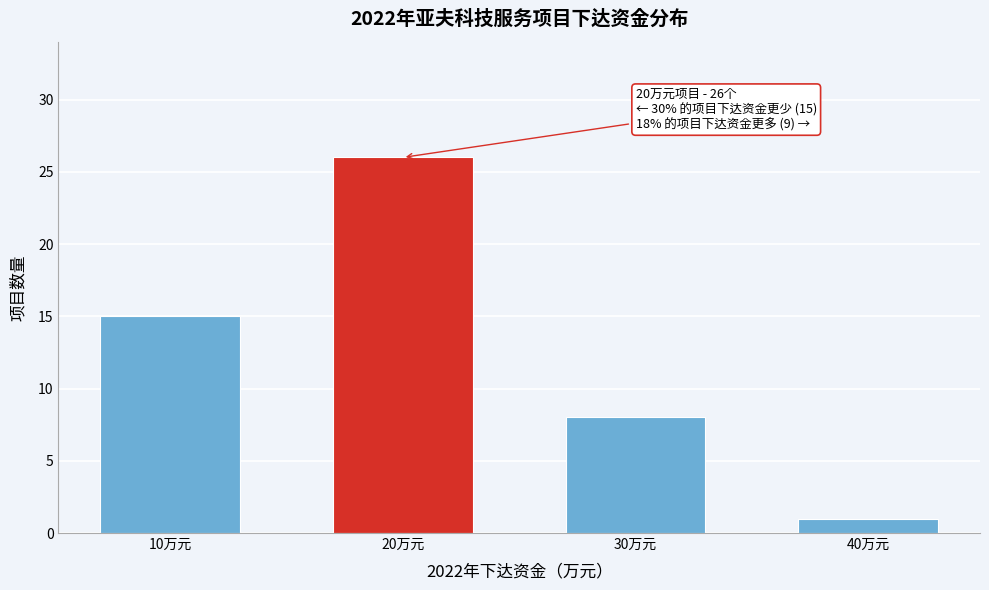

Reading left to right, what are all the values shown in this chart?

10万元=15	20万元=26	30万元=8	40万元=1